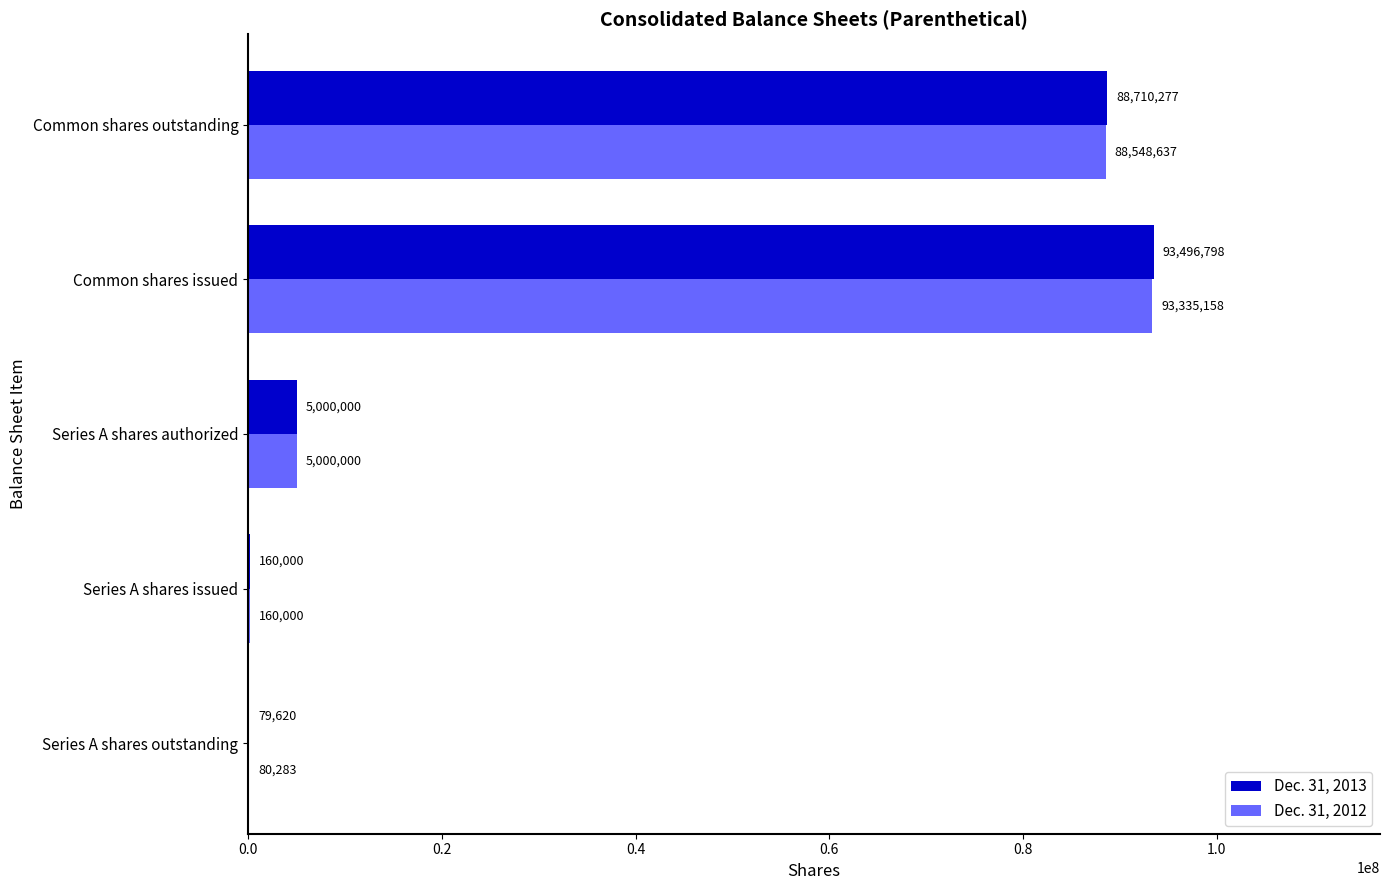

What is the sum of all Dec. 31, 2013 values?

187446695